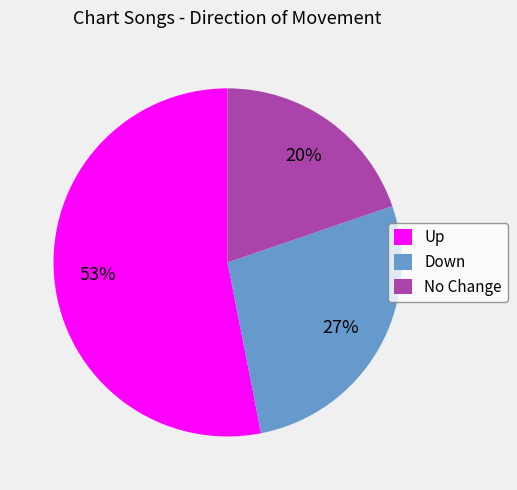

Rank the categories by value from lowest to highest.

No Change, Down, Up